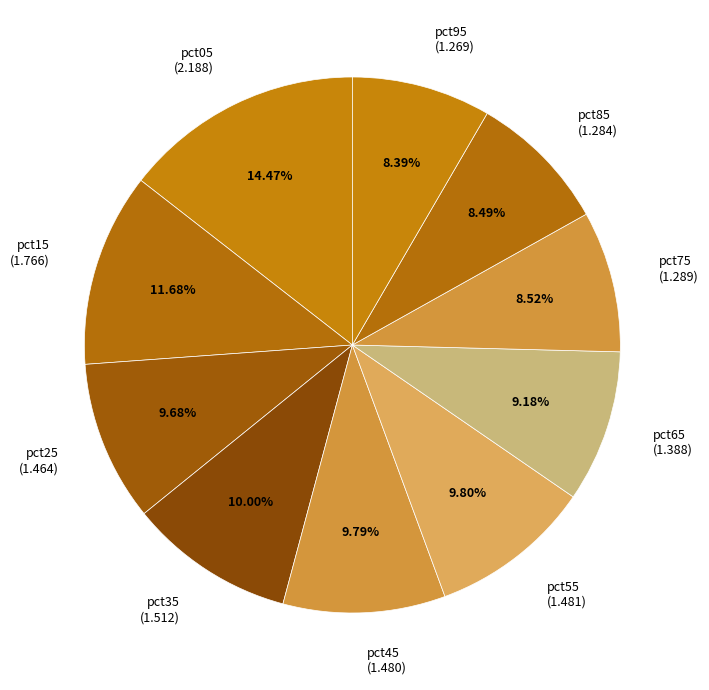

Is there any slice that represents more than half of the pie?

No